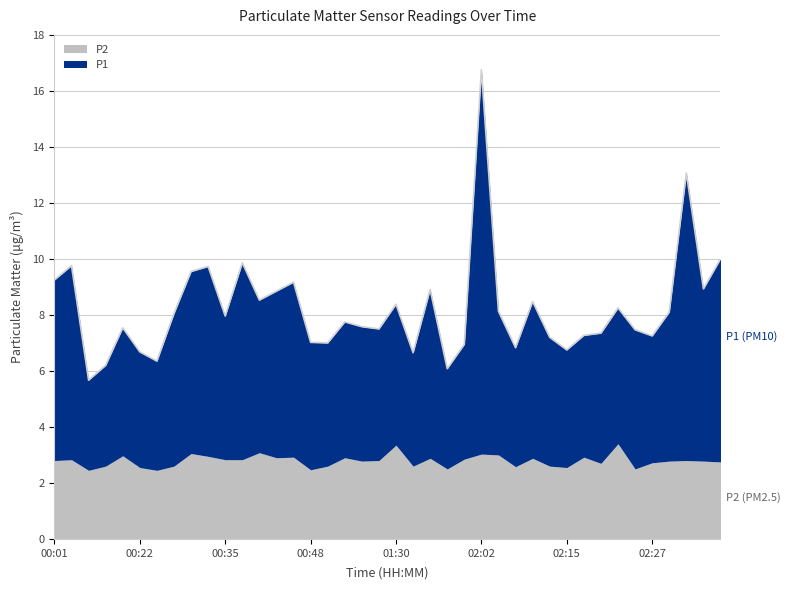

The chart shows a value of 6.7 at 00:22. True or false?

True